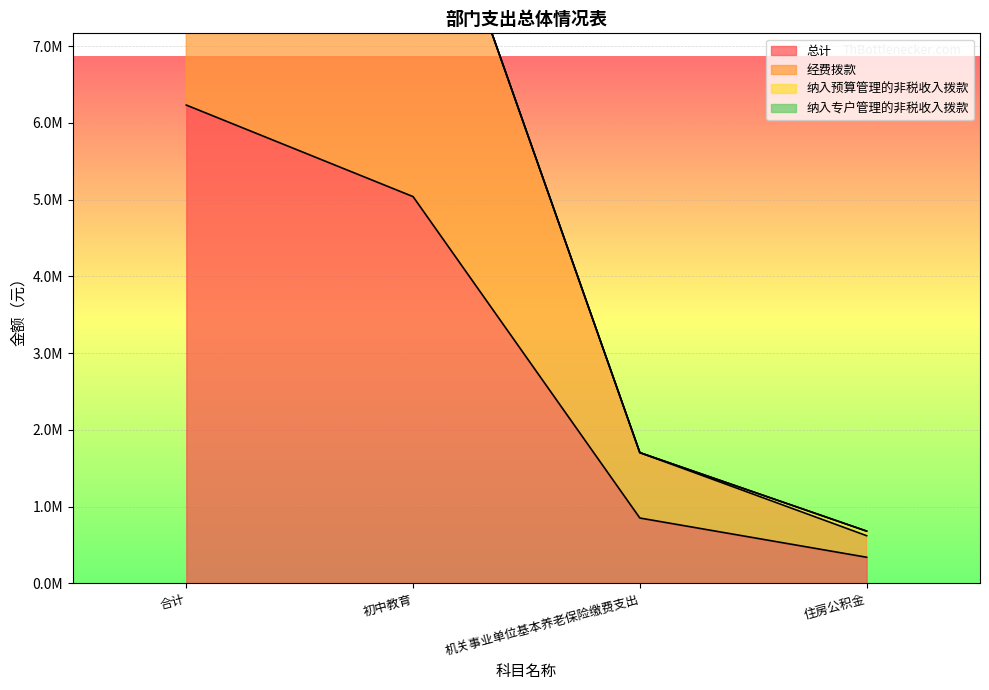

Where does the 经费拨款 series first go above 10078095?

合计